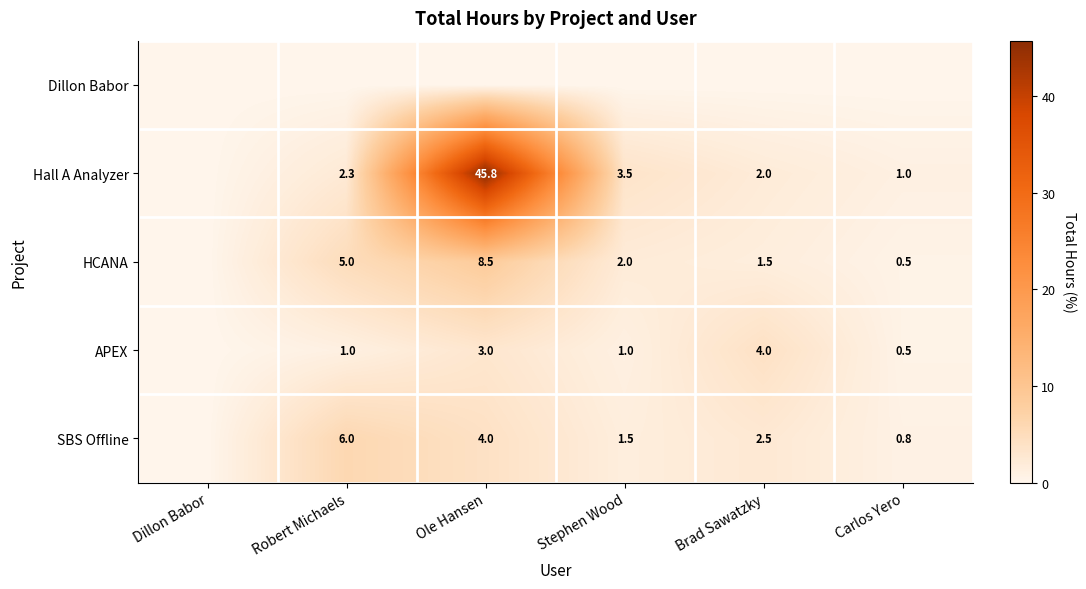

The APEX series shows 1.0 at Stephen Wood. True or false?

True